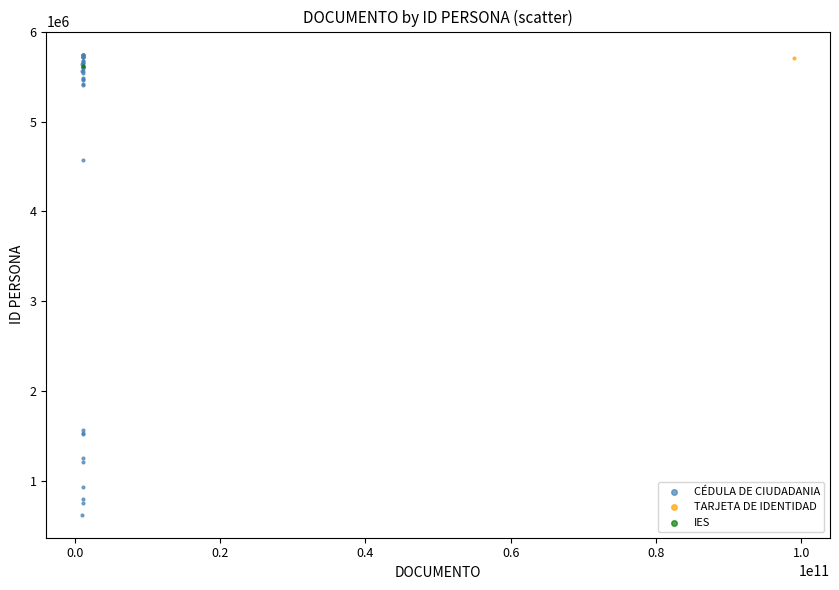

What are all the series names shown in the legend?

CÉDULA DE CIUDADANIA, TARJETA DE IDENTIDAD, IES